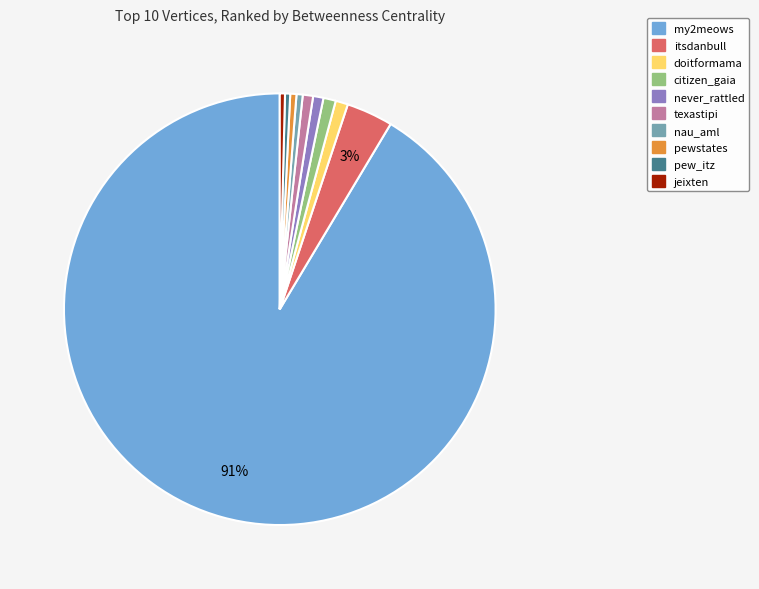

Does any single category account for the majority?

Yes